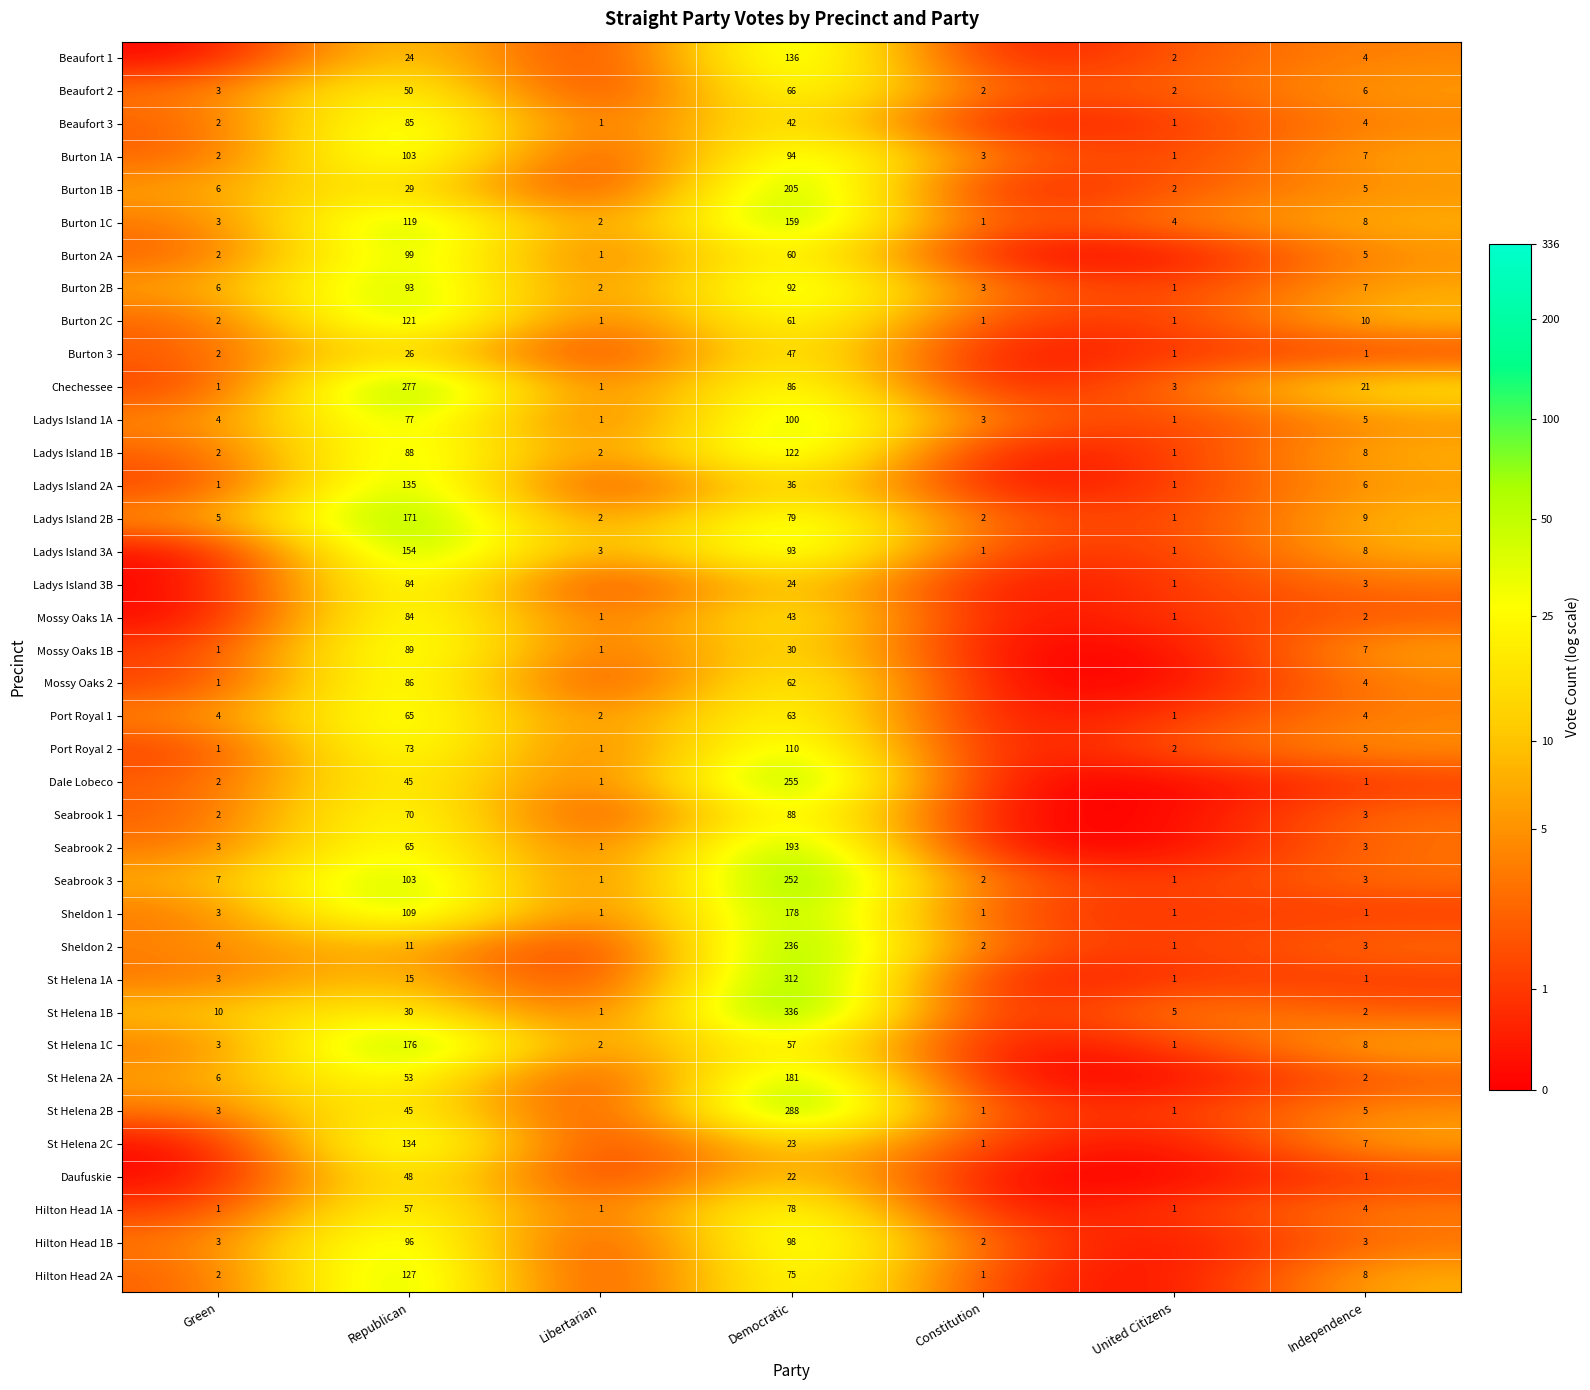

What is the difference between the highest and lowest values at Democratic?

314